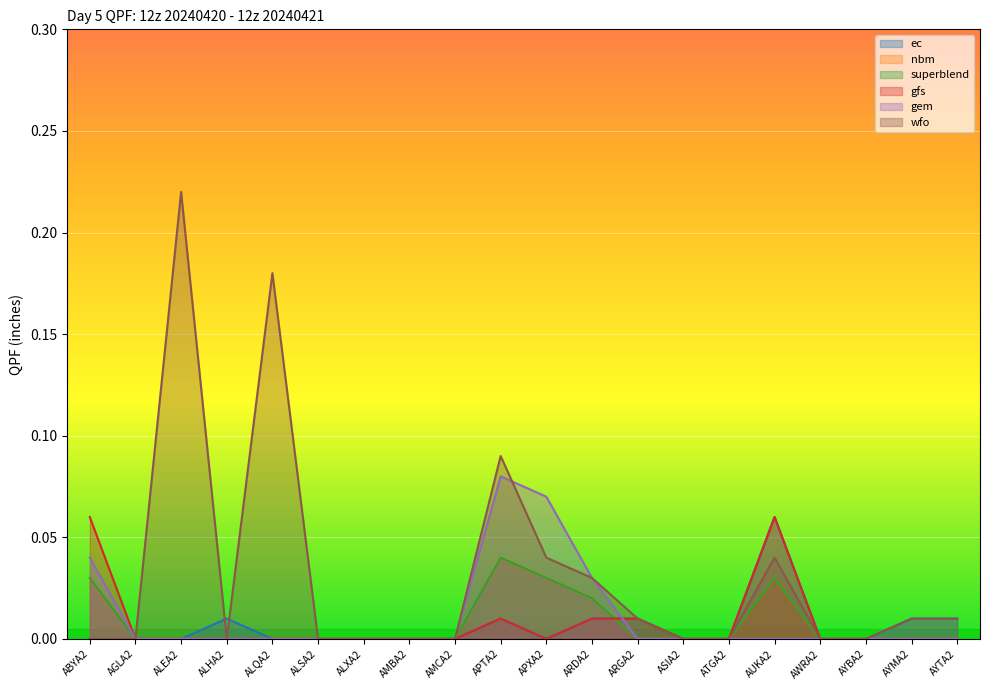

True or false: ec and superblend cross at least once.

True